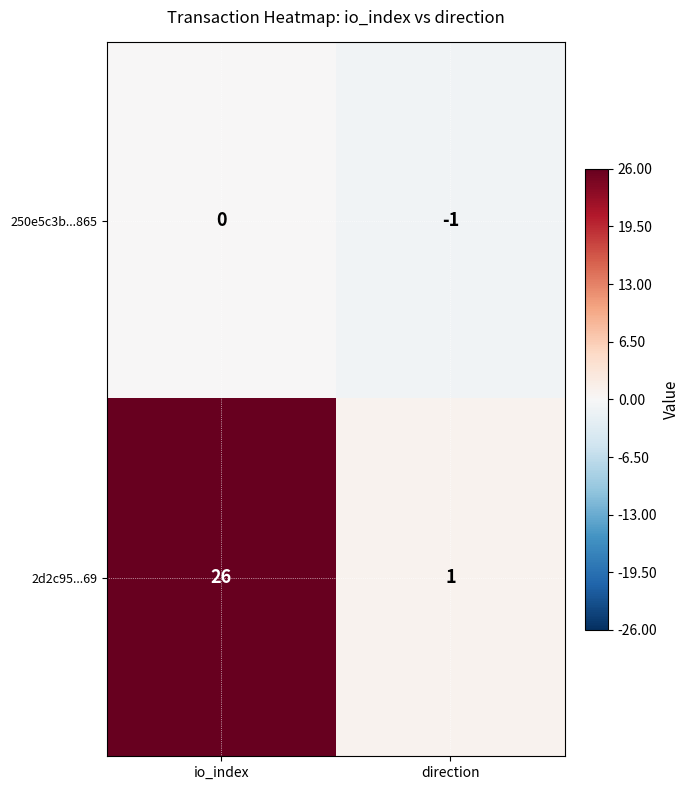

Reading left to right, list all the values displayed in this chart.

250e5c3b...865: io_index=0	direction=-1
2d2c95...69: io_index=26	direction=1